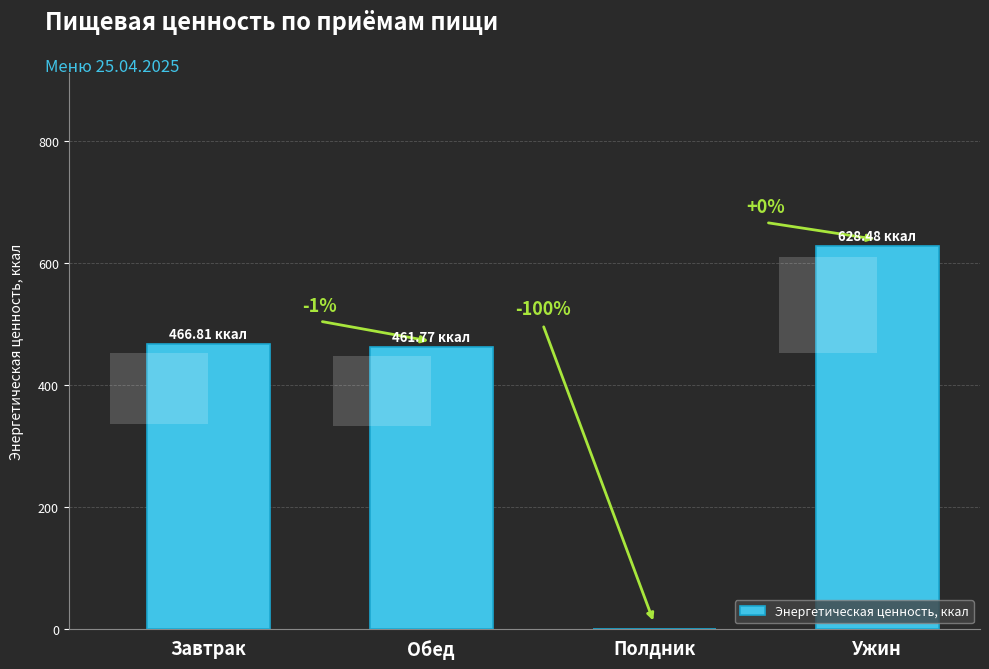

How many data points are above 466?

2